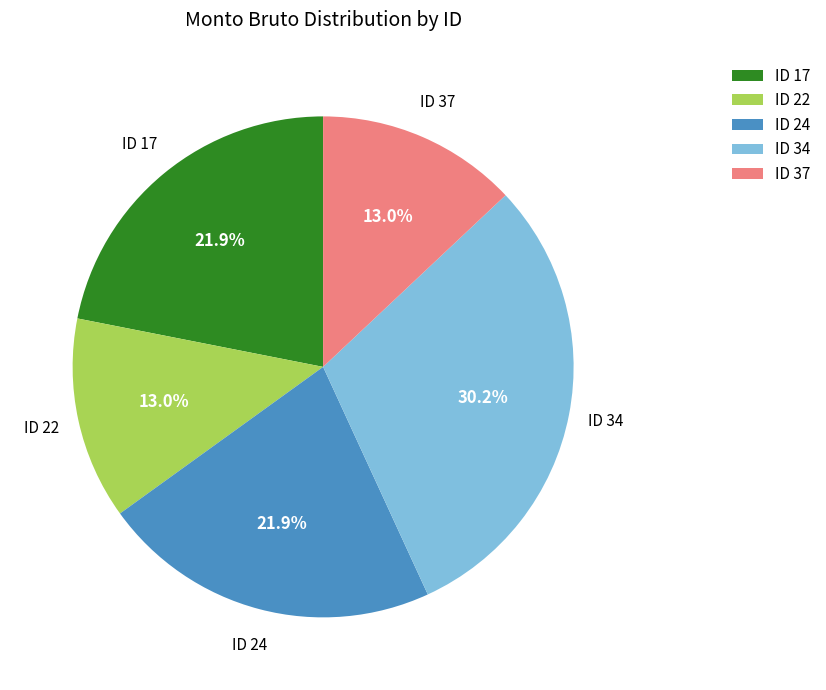

What percentage do ID 22 and ID 37 together represent?

26.0%